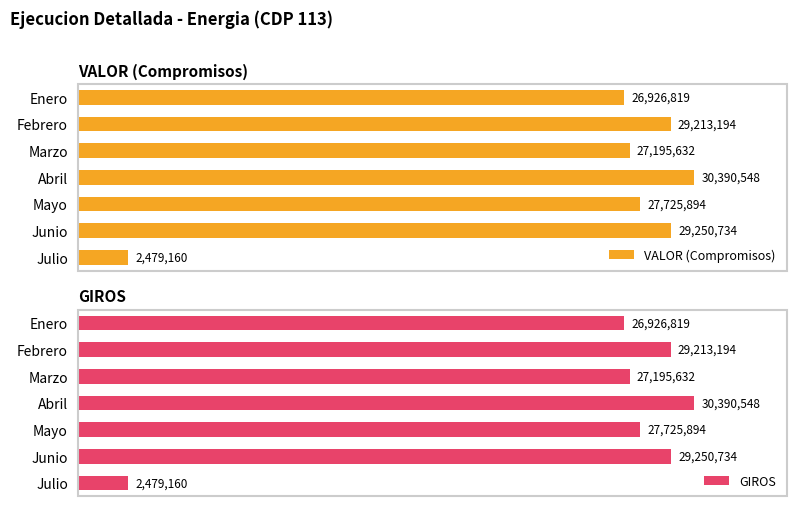

Where is VALOR (Compromisos) nearest to the value 16434854?

Enero